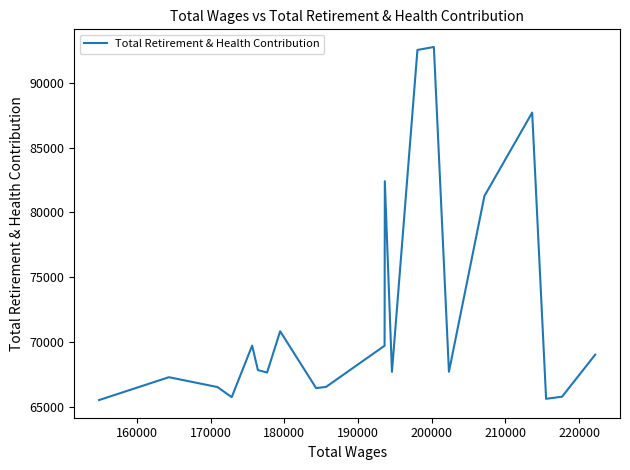

Is it true that the value at 13 is 113531?

False